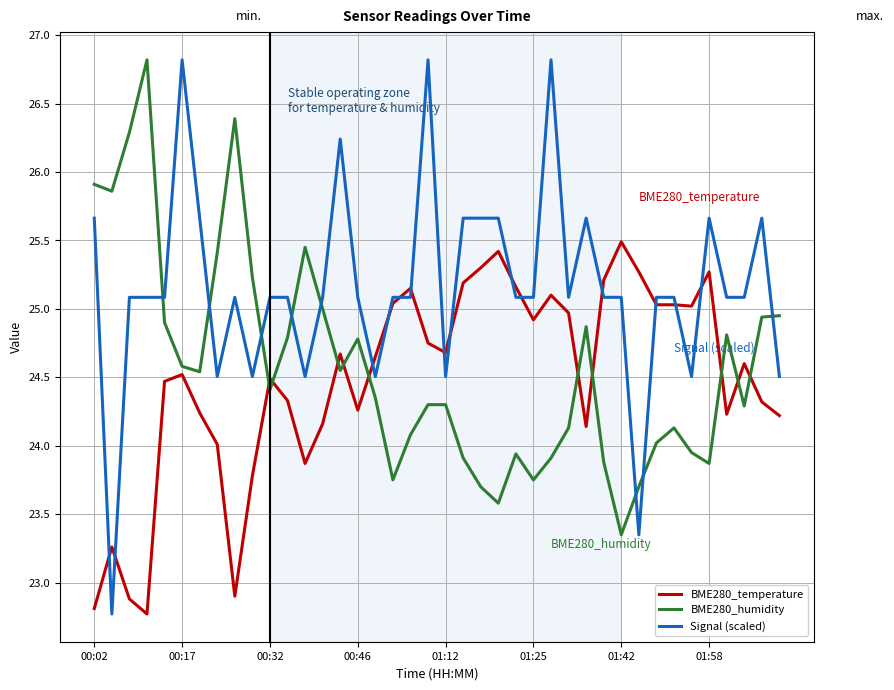

How many times do BME280_humidity and Signal (scaled) cross each other?

8